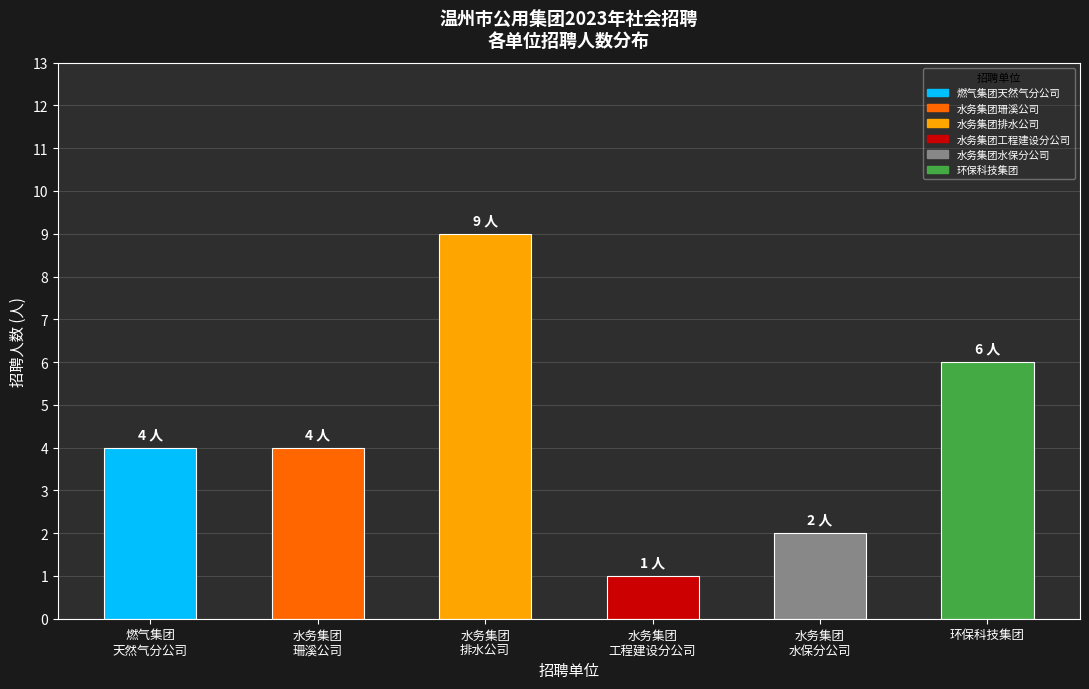

How many data points does each series have?

6